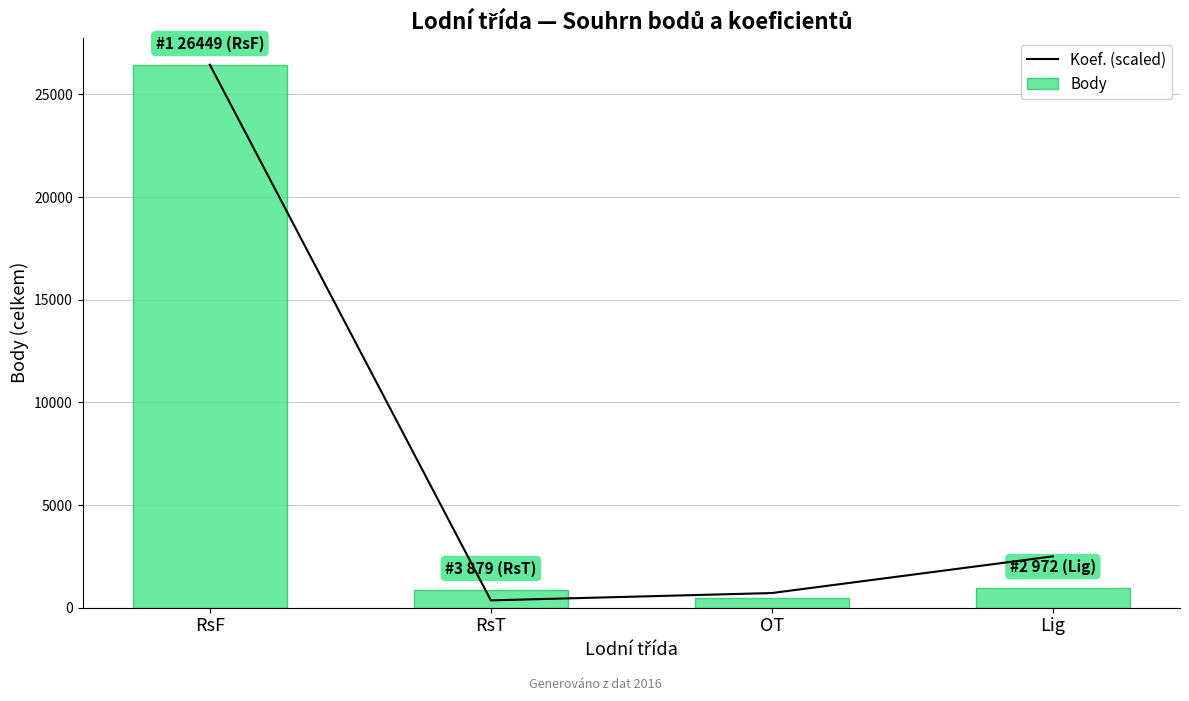

Reading left to right, list all the values displayed in this chart.

Koef. (scaled): 26449.0	357.4	714.8	2501.9
Body: 26449.0	879.0	450.0	972.0